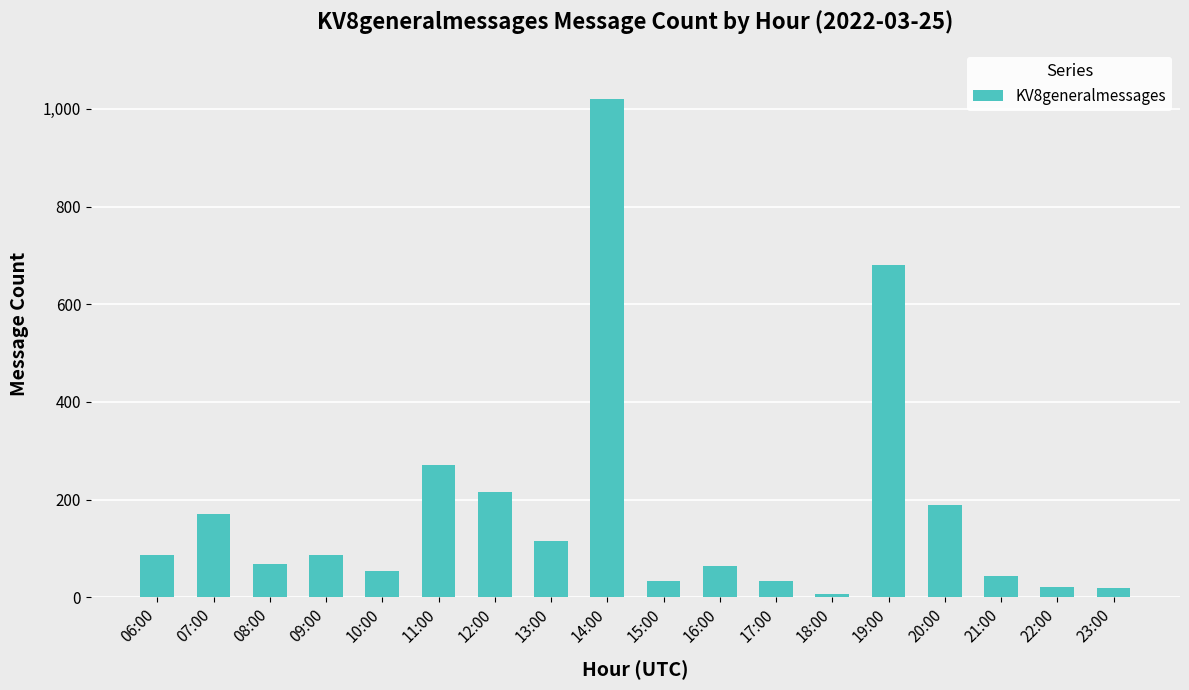

What is the difference between the maximum and second lowest values?

999